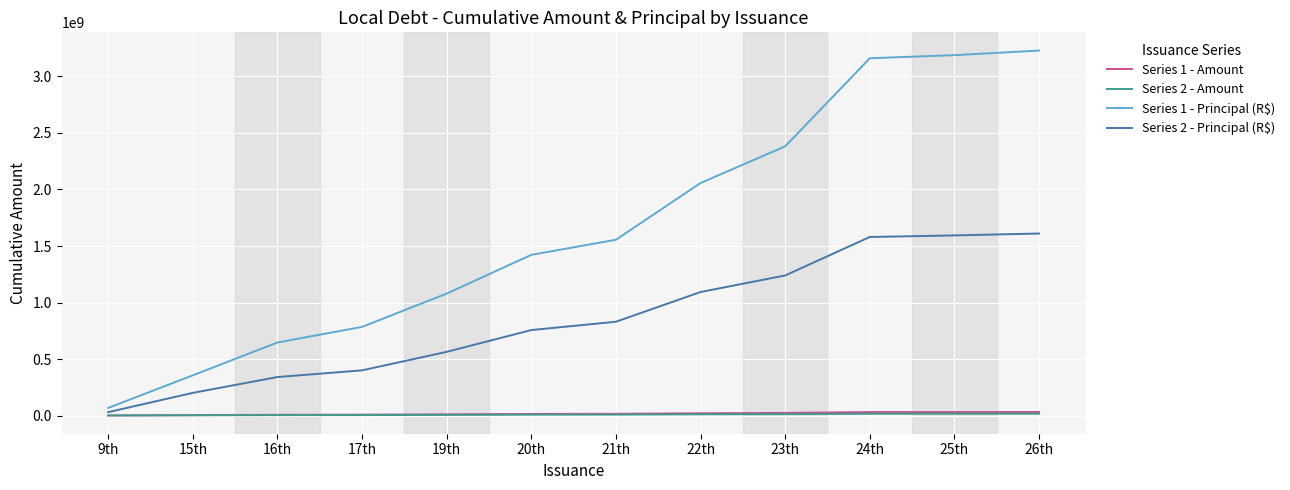

What is the spread (max minus min) of values at 22th?

2046598775.9